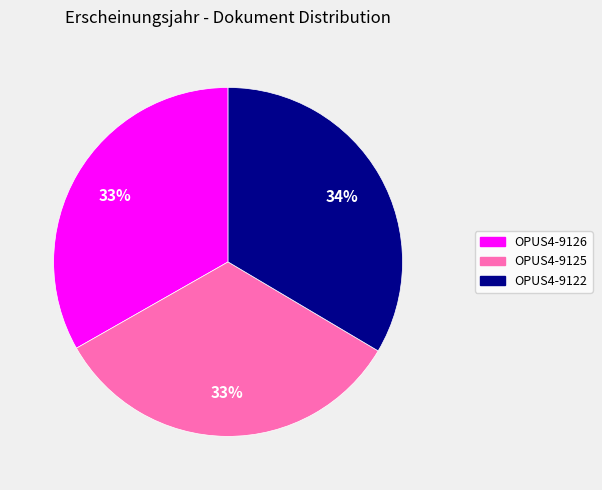

To the nearest percent, what portion does OPUS4-9126 represent?

33%